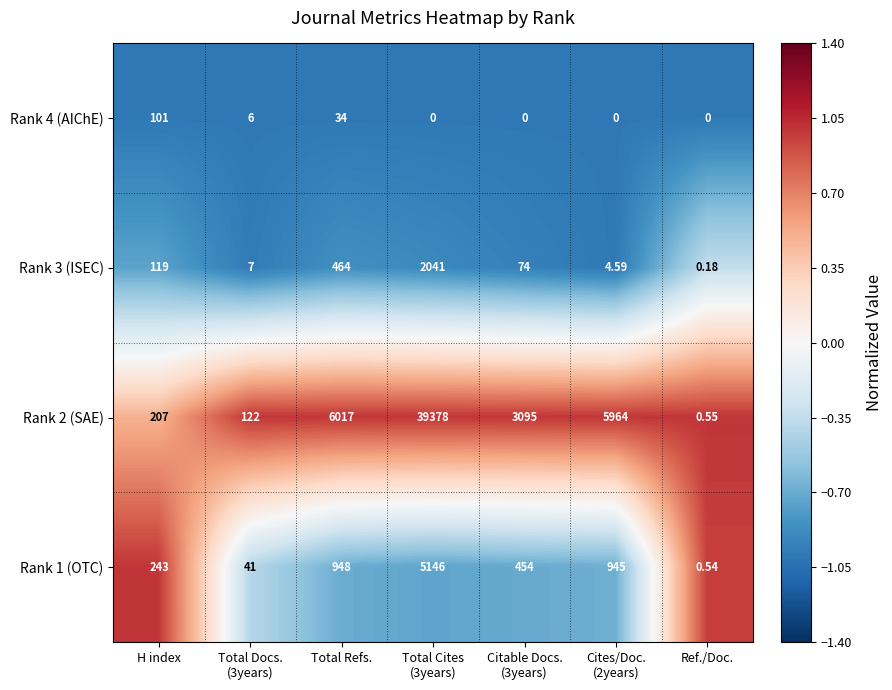

At which label does Rank 2 (SAE) reach its minimum?

Ref./Doc.